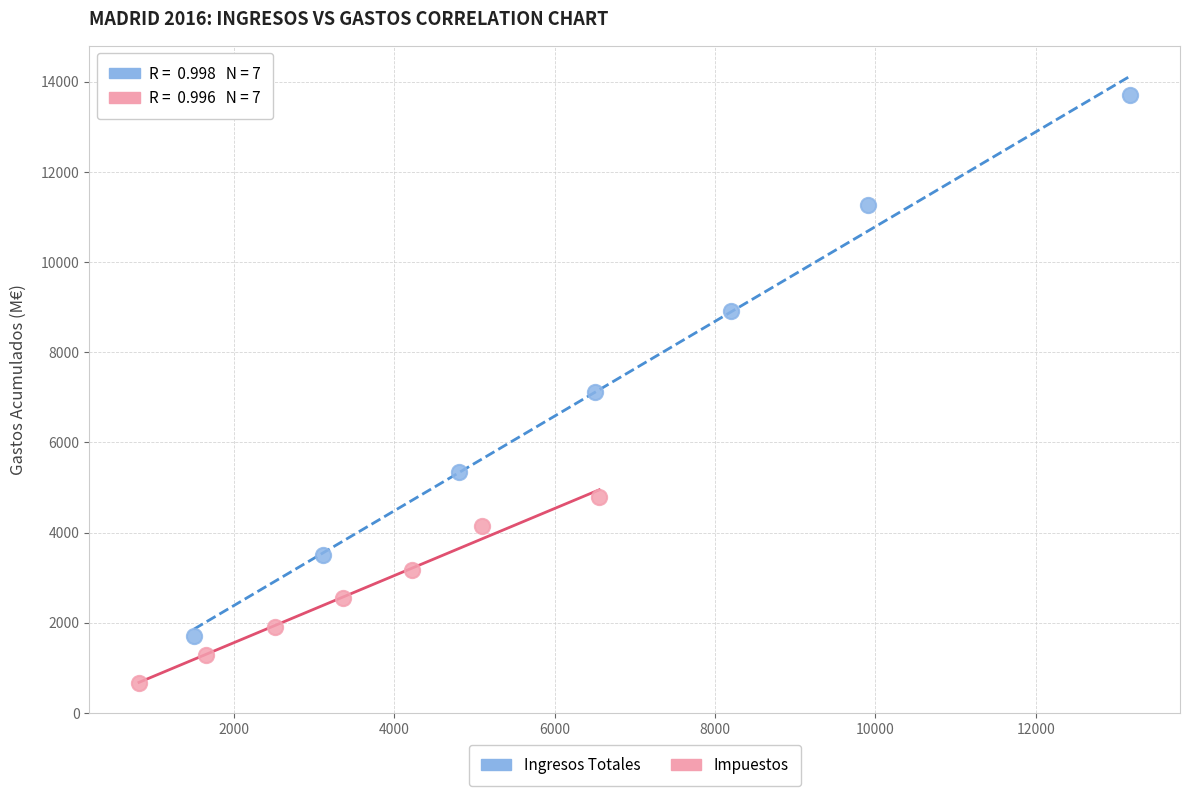

Which series has the widest spread of Y values?

Ingresos Totales